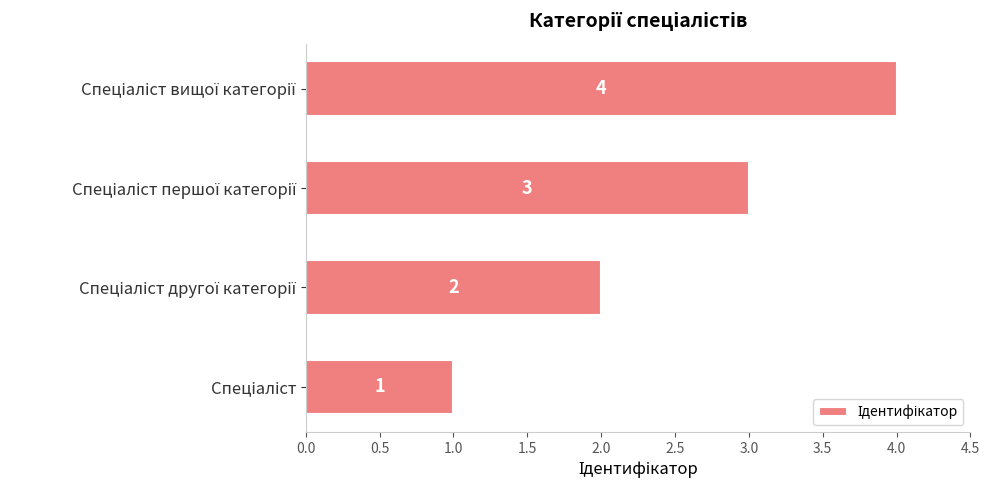

Does the chart contain any negative values?

No